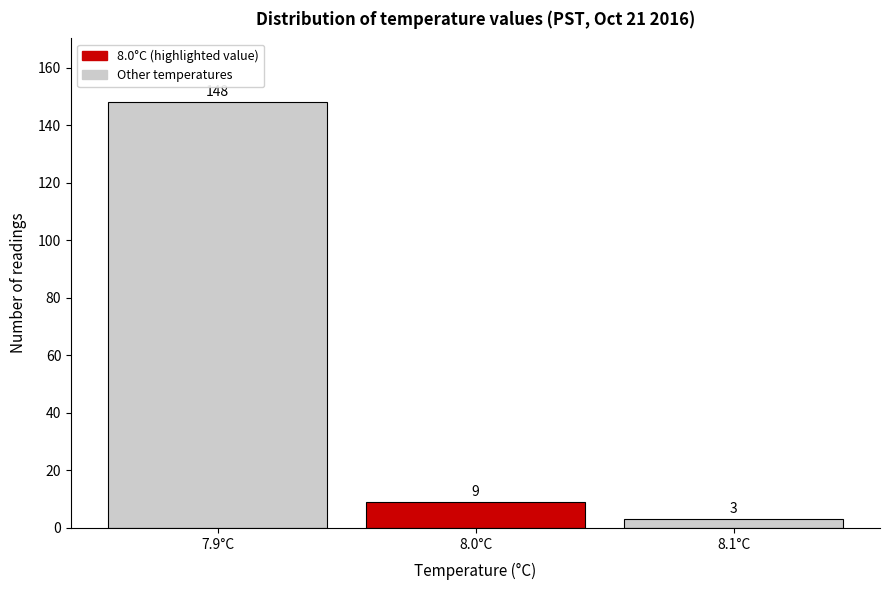

Reading left to right, list every bar in this chart as the range it spans on the x-axis followed by its height.

7.85 to 7.95: 148
7.95 to 8.05: 9
8.05 to 8.15: 3